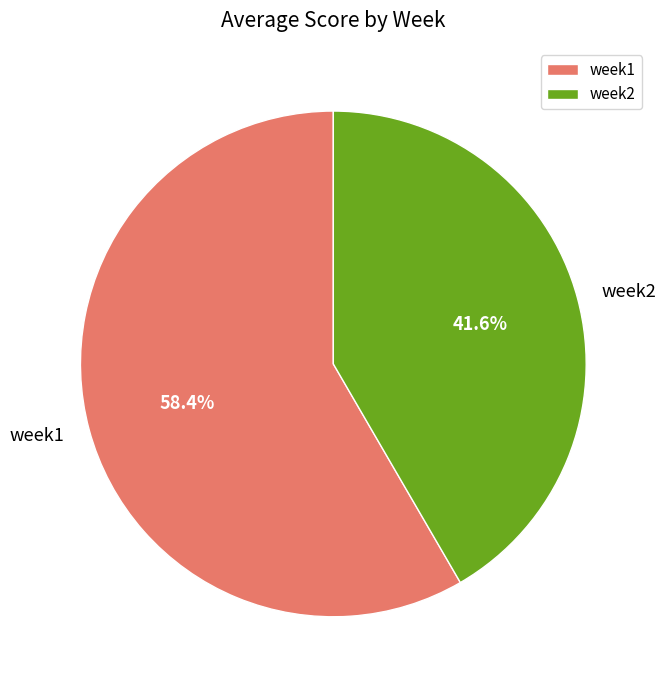

Do week2 and week1 together represent more than half of the pie?

Yes